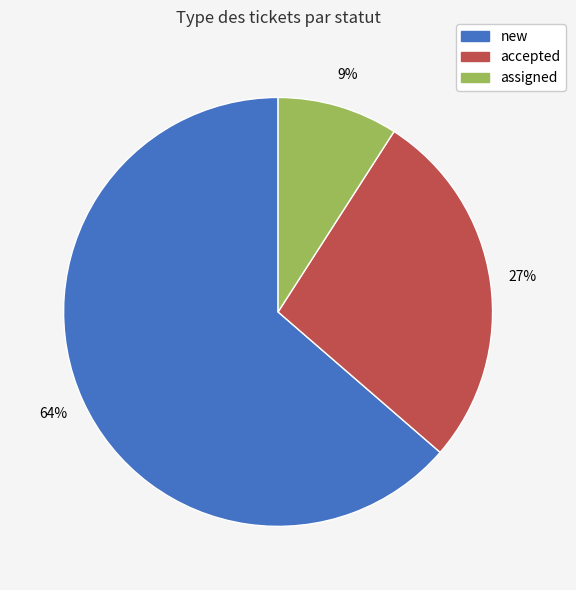

Does any single category account for the majority?

Yes